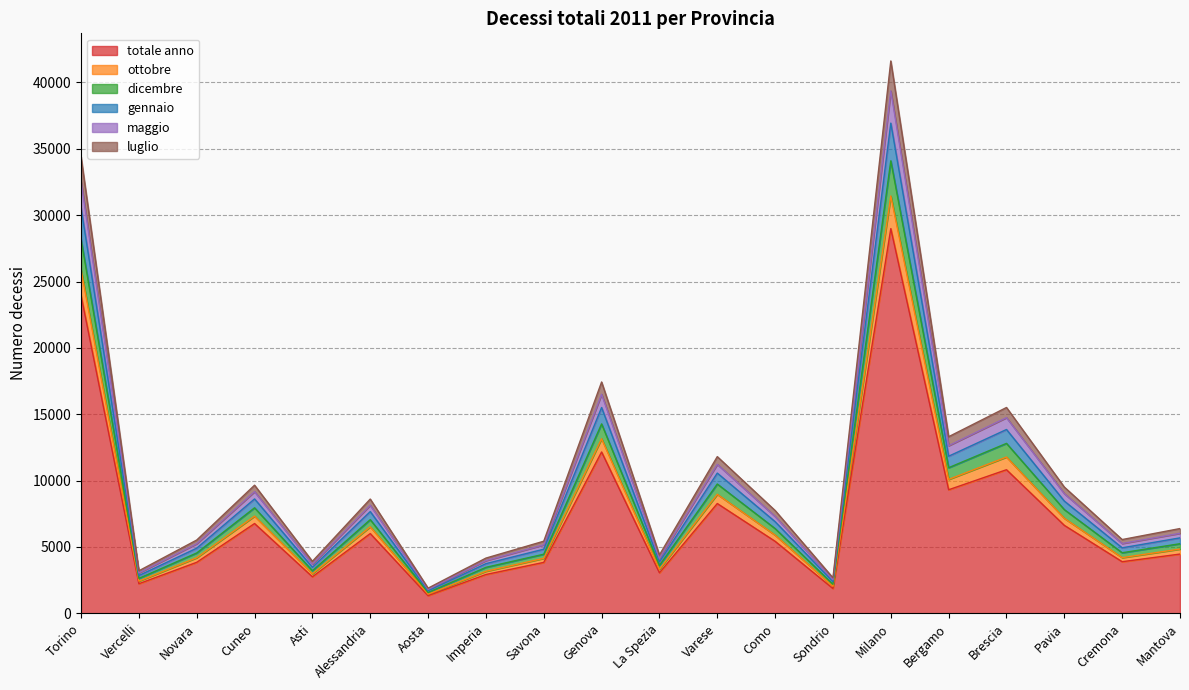

What is the highest value of the luglio series?

41622